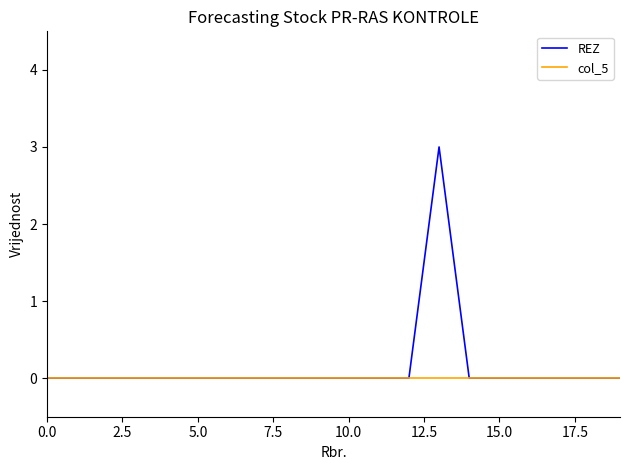

What is the maximum value shown in the chart?

3